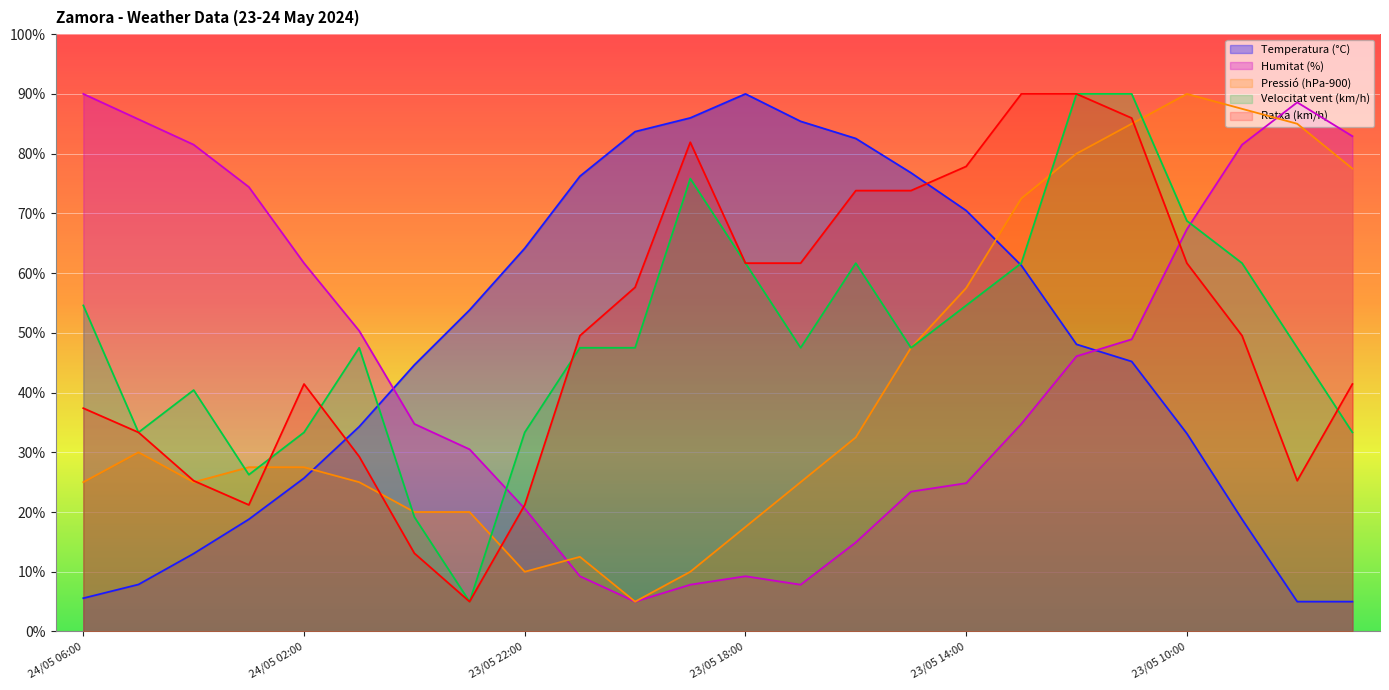

The Velocitat vent (km/h) series shows 47.5 at 23/05 20:00. True or false?

True